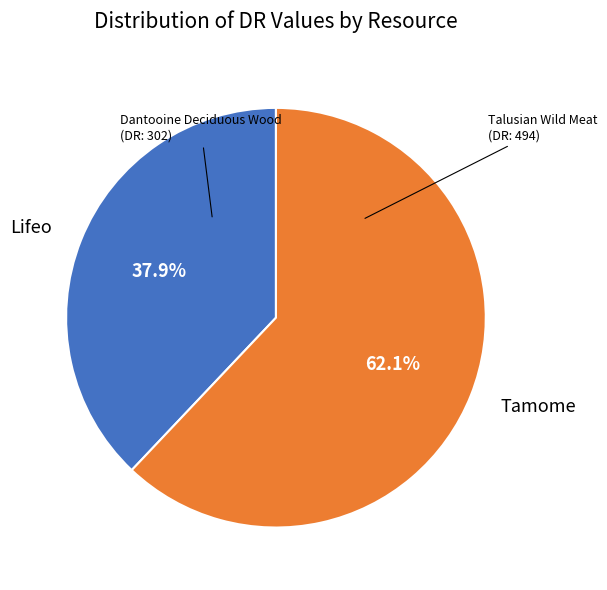

Which category has the biggest portion of the pie?

Tamome